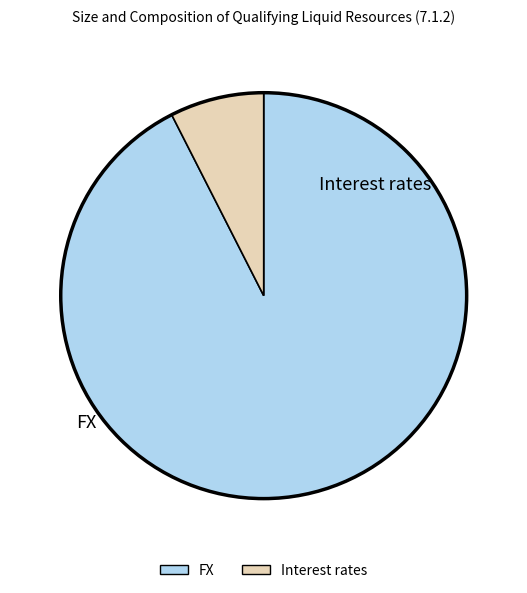

Which slice is the smallest?

Interest rates